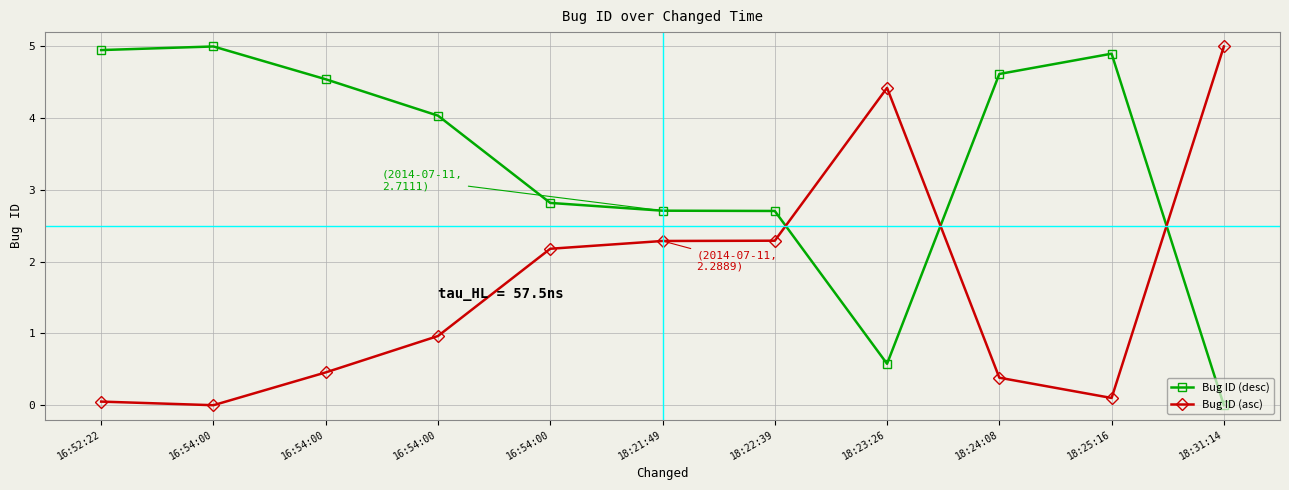

What is the spread (max minus min) of values at 18:31:14?

5.0